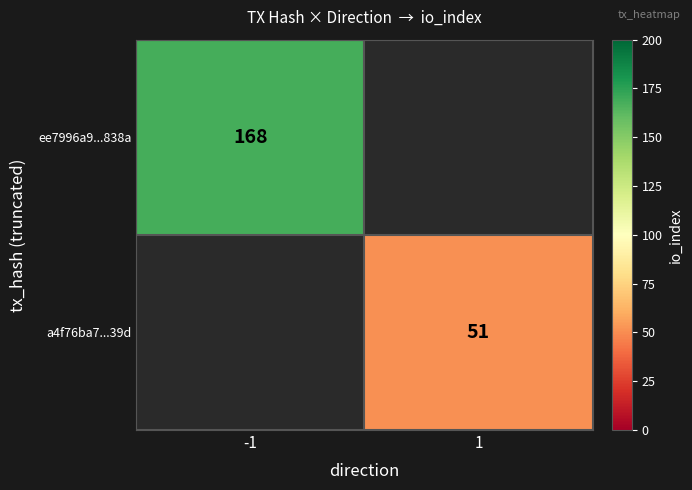

Which label corresponds to the smallest value in the chart?

1